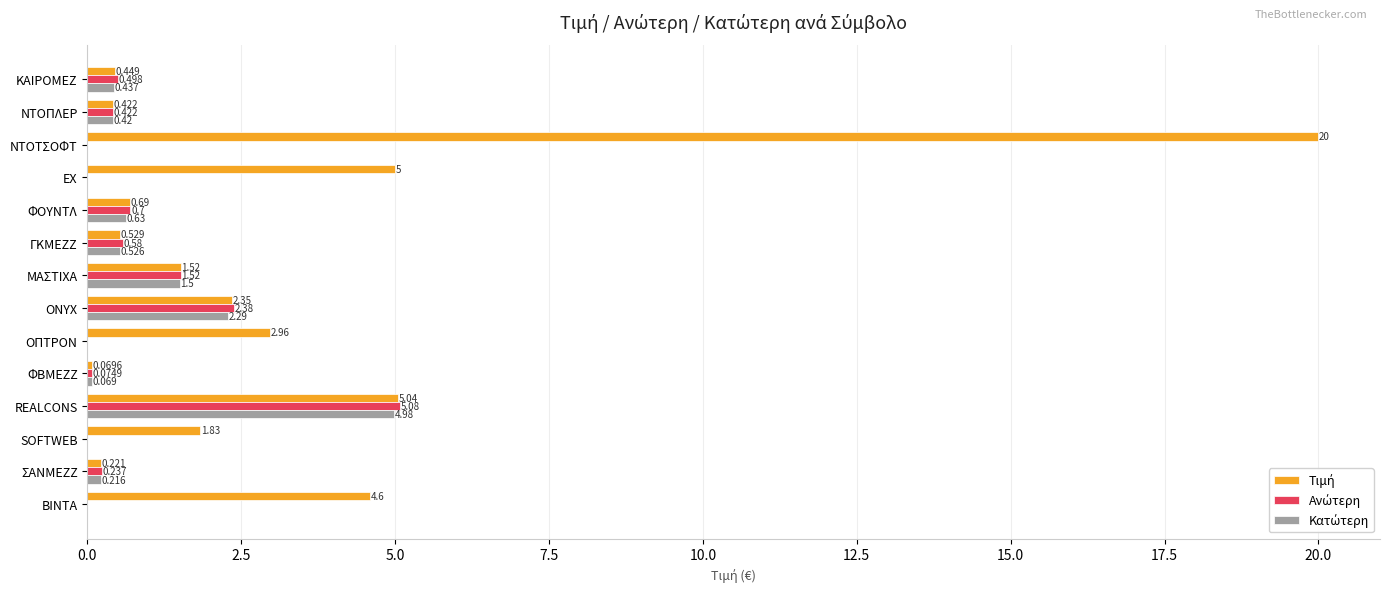

How many distinct data groups are displayed?

3